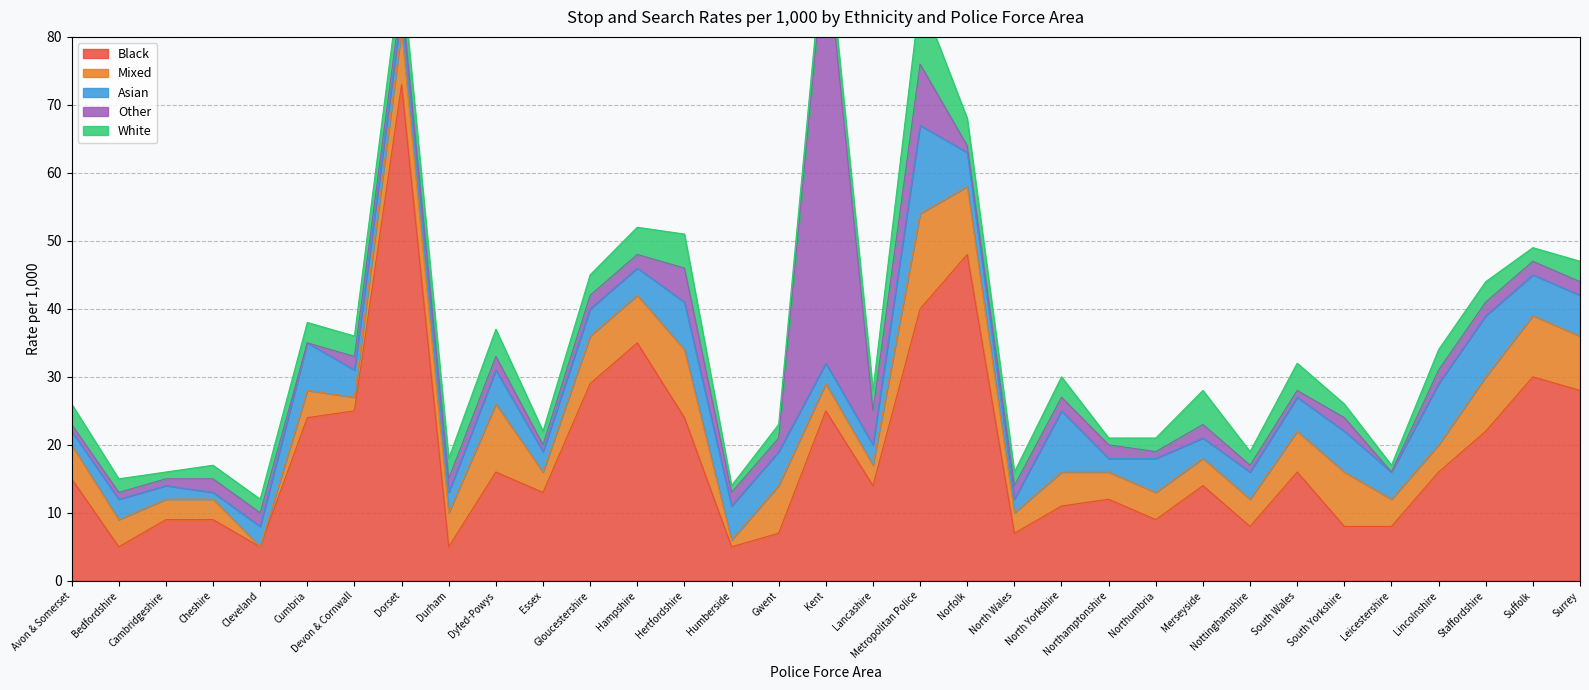

How many categories are shown in the chart?

33